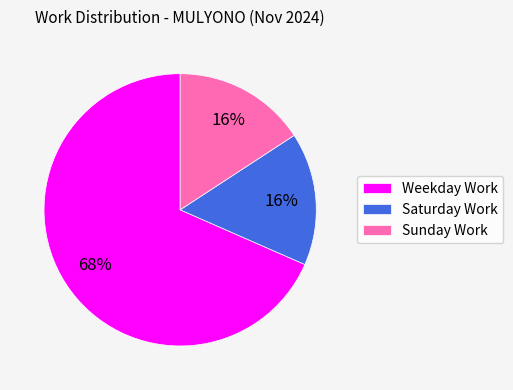

How many slices are in this pie chart?

3